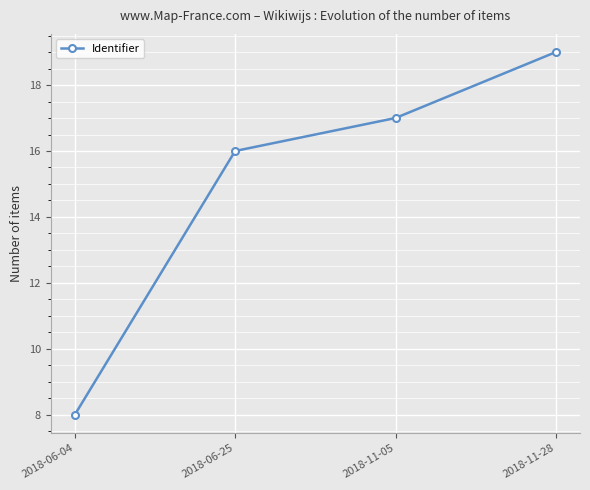

What is the greatest value displayed?

19